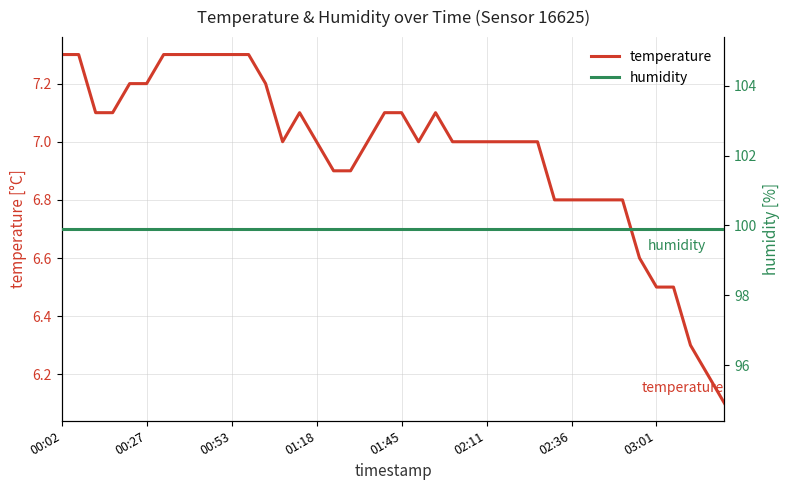

Rank the series by their maximum value, from lowest to highest.

temperature, humidity